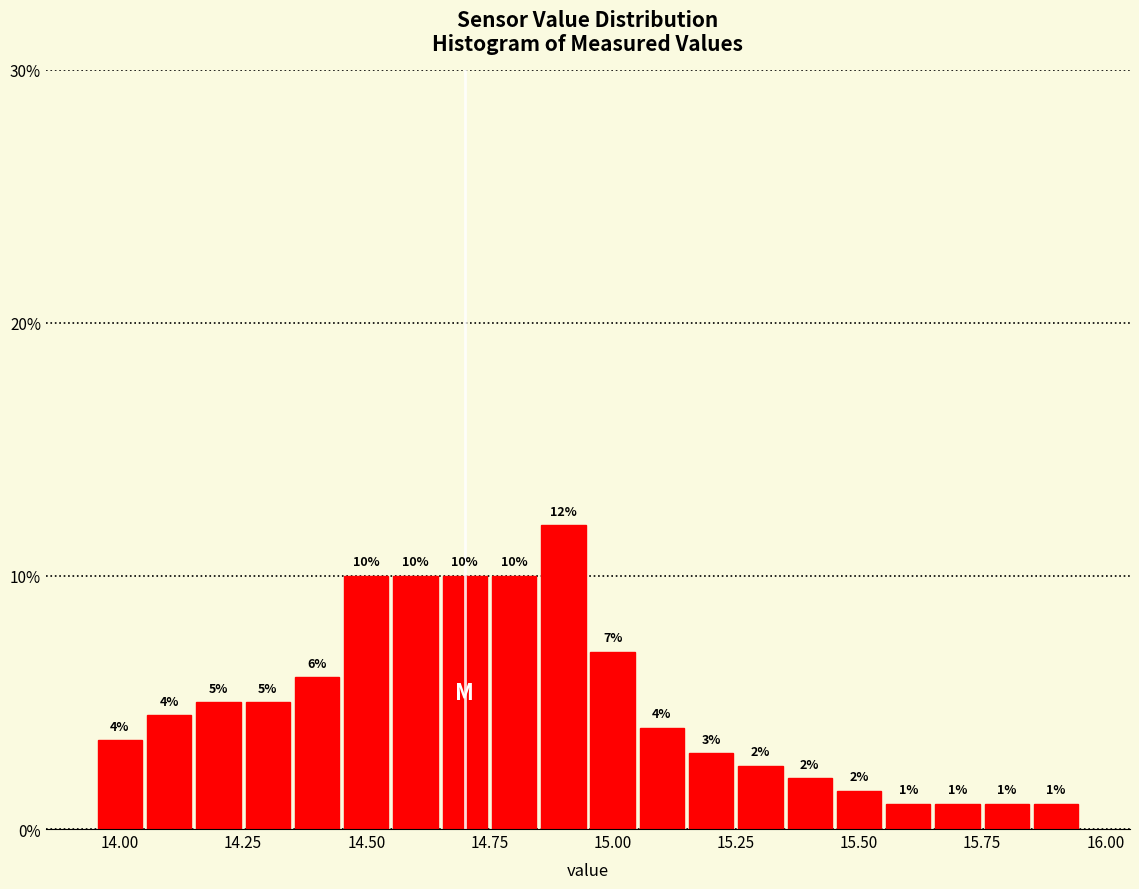

Read against the x-axis, roughly where is the centre of the tallest bar?

14.90